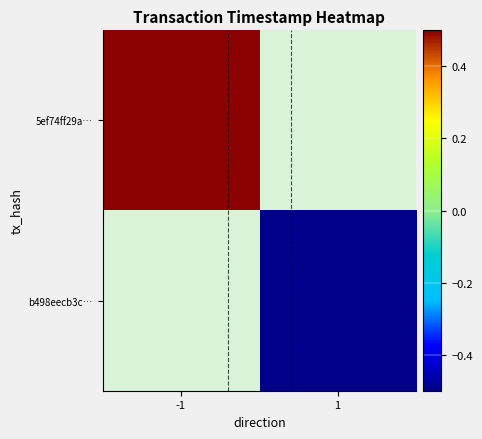

What is the maximum value shown in the chart?

1.0